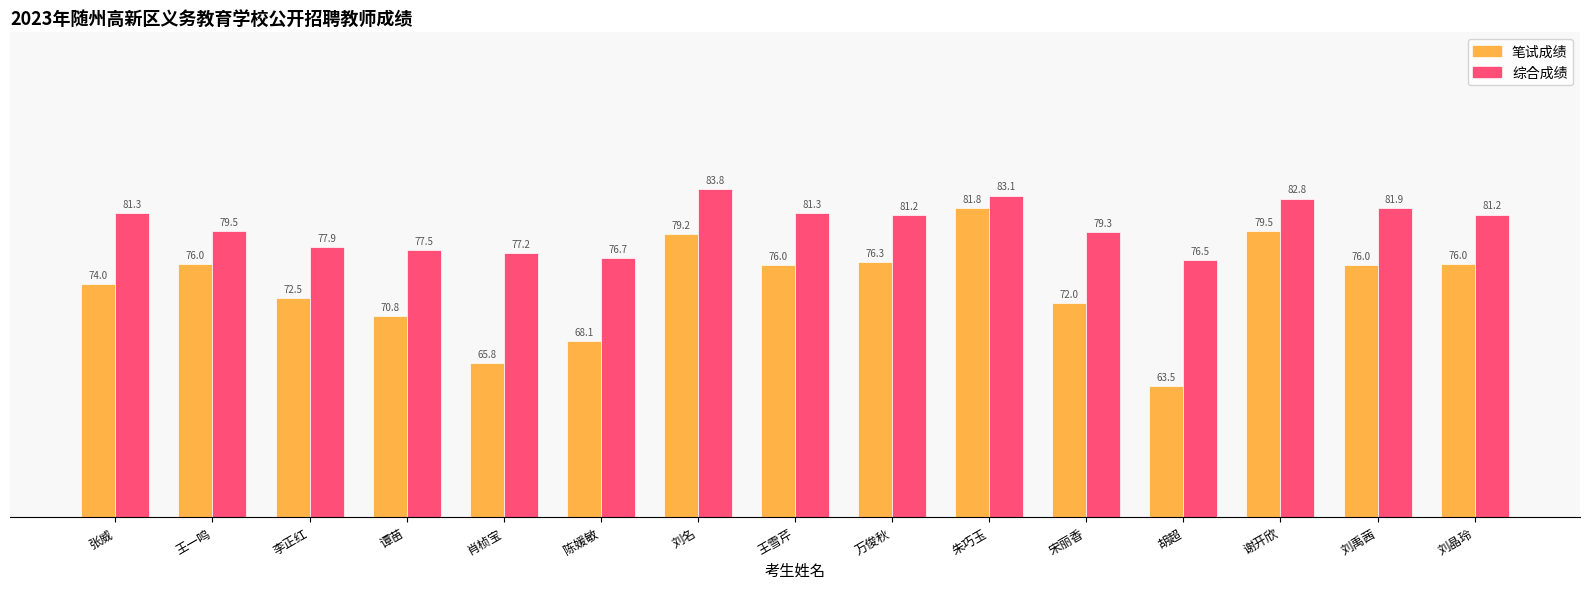

The 笔试成绩 series shows 99.3 at 李正红. True or false?

False